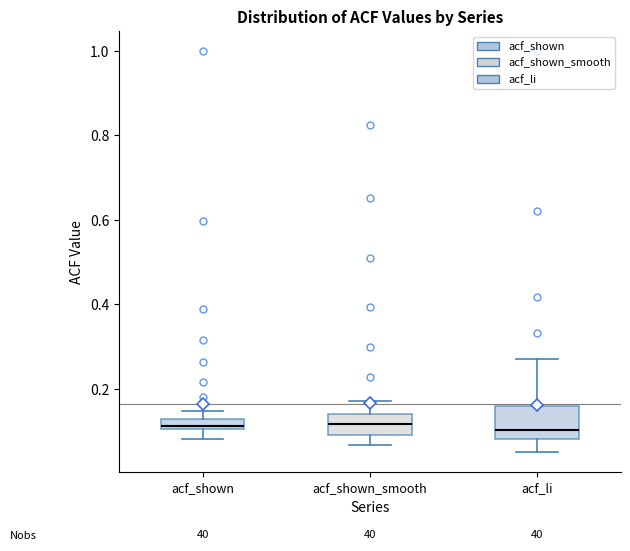

Where does the upper whisker of the box for acf_shown_smooth end on the y-axis? The values are not printed on the chart, so give them approximately, as read against the axis.

0.18